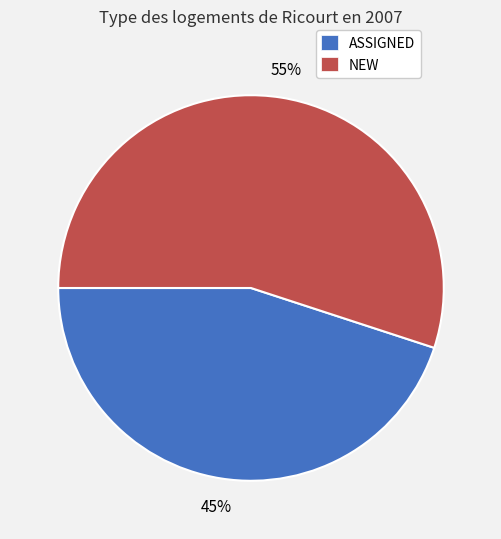

True or false: ASSIGNED accounts for 45% of the total.

True